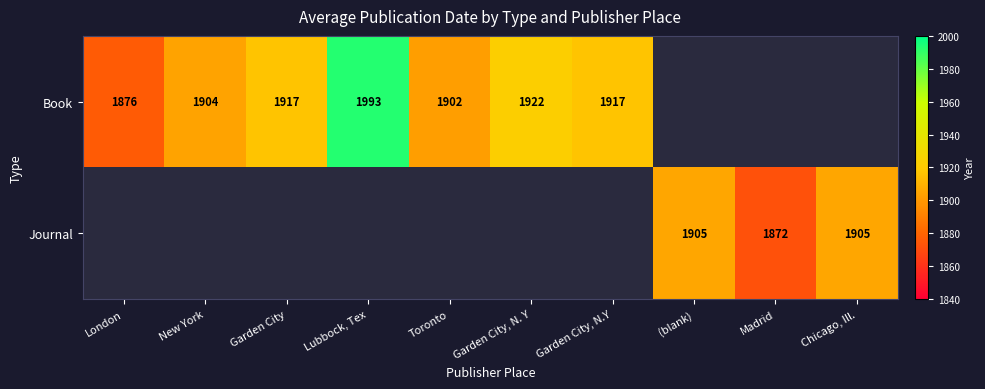

Is it true that Book equals 1922 at Garden City, N. Y?

True